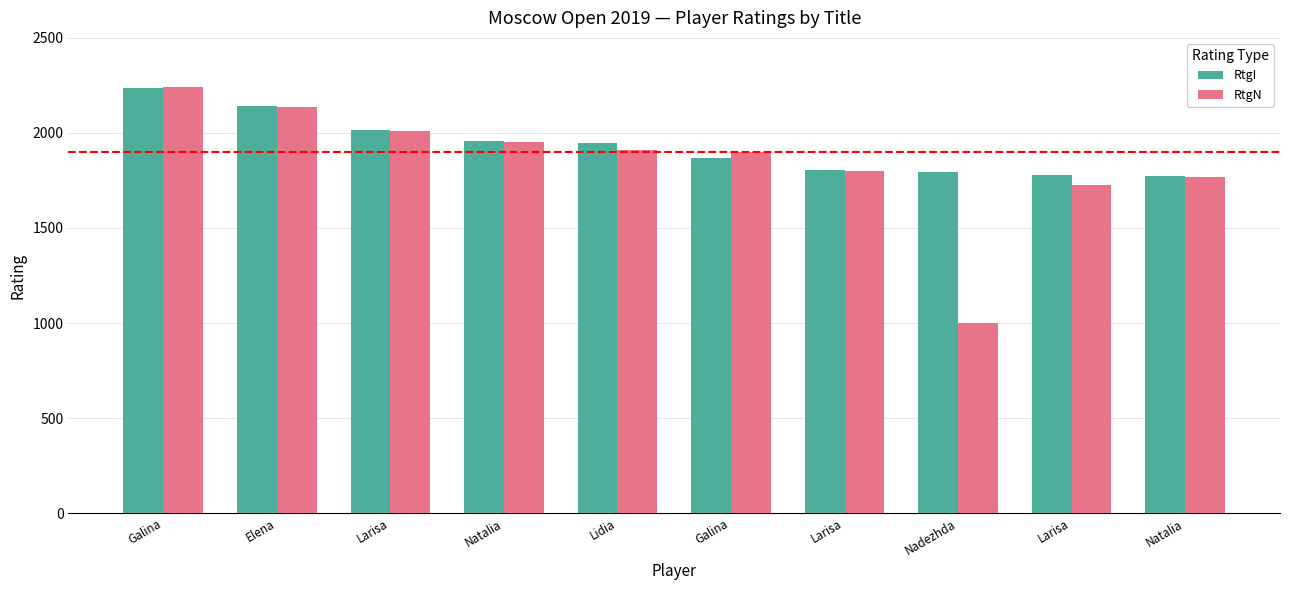

True or false: RtgN has a value of 1000 at Nadezhda.

True